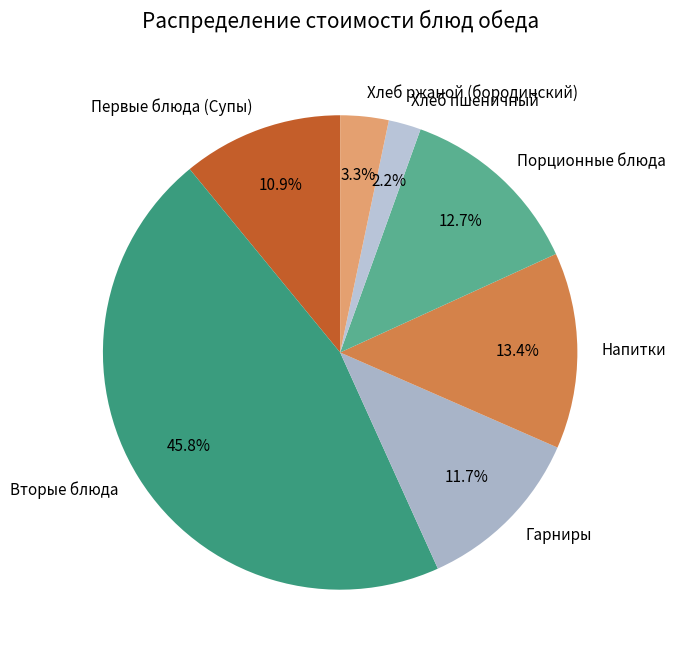

How many segments does this pie chart have?

7